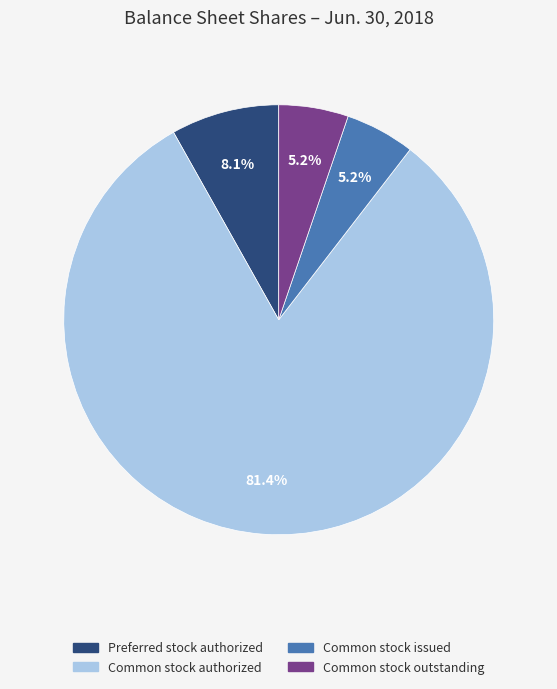

Is there a majority slice in this chart?

Yes